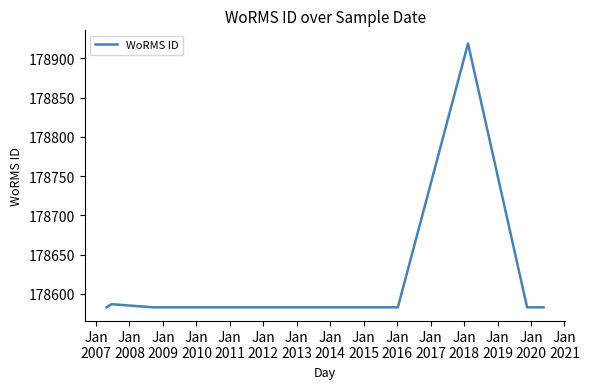

What is the minimum value shown in the chart?

178583